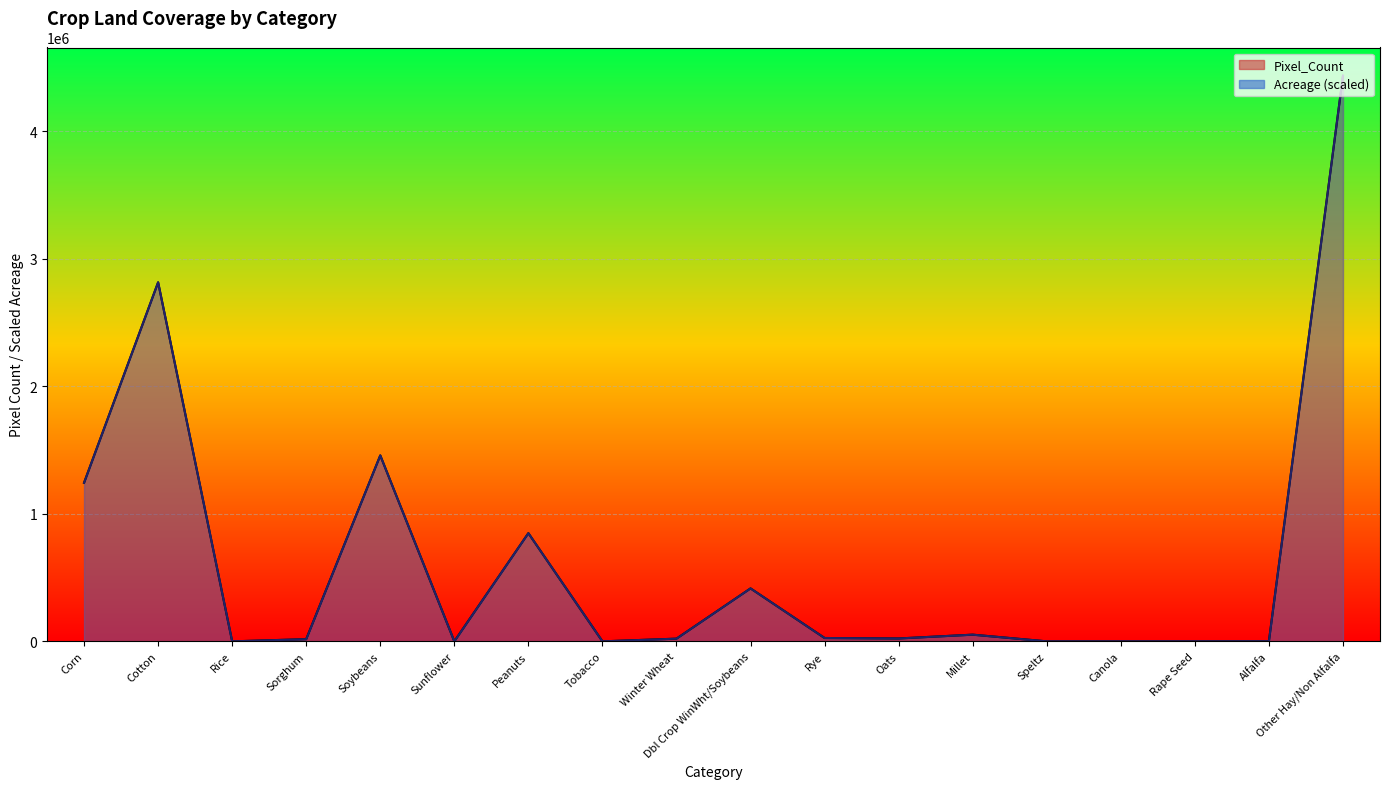

Which category has the lowest value in the Pixel_Count series?

Rice